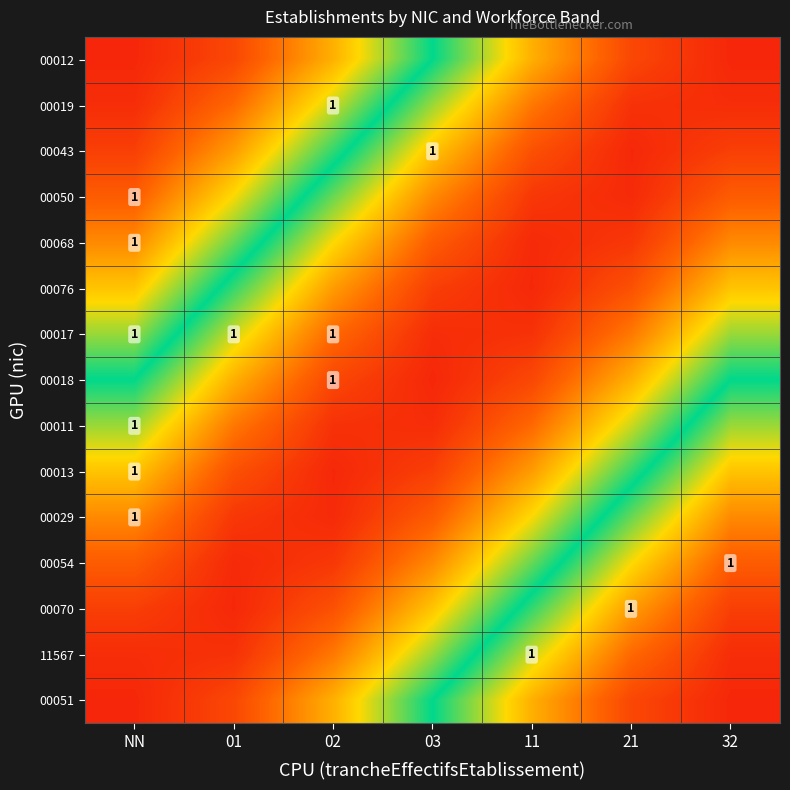

Which has a higher value, 32 or 11?

32